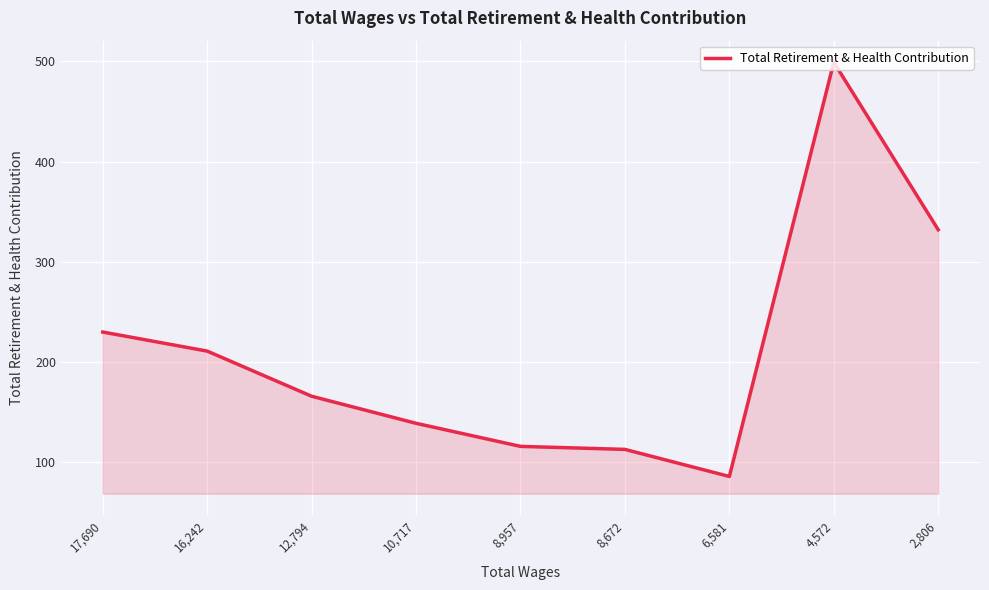

Which category has the highest value across all series?

4,572